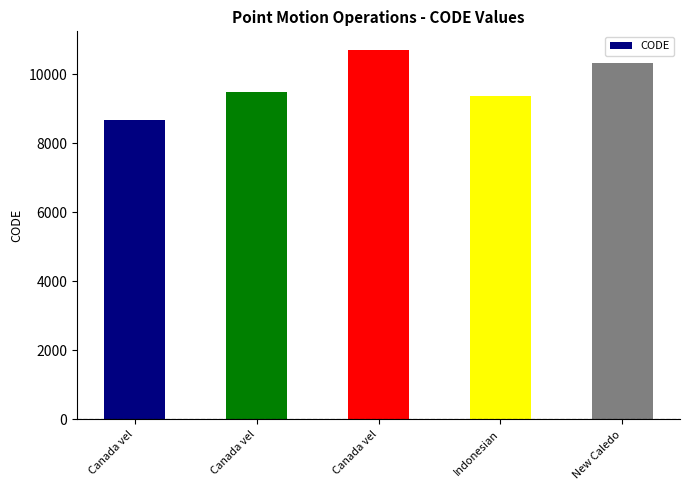

List the labels in order of value, largest first.

Canada vel, New Caledo, Canada vel, Indonesian, Canada vel